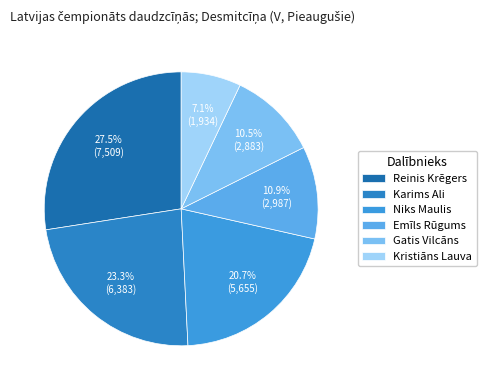

What percentage is the Reinis Krēgers slice, to the nearest percent?

27%